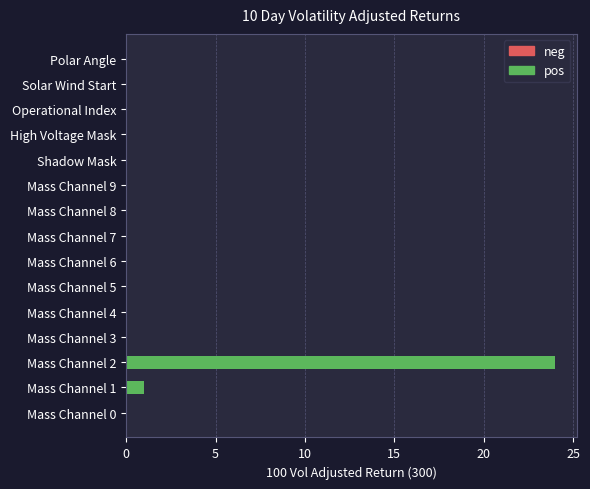

Reading bottom to top, extract all data points from this chart.

Mass Channel 0=0	Mass Channel 1=1	Mass Channel 2=24	Mass Channel 3=0	Mass Channel 4=0	Mass Channel 5=0	Mass Channel 6=0	Mass Channel 7=0	Mass Channel 8=0	Mass Channel 9=0	Shadow Mask=0	High Voltage Mask=0	Operational Index=0	Solar Wind Start=0	Polar Angle=0